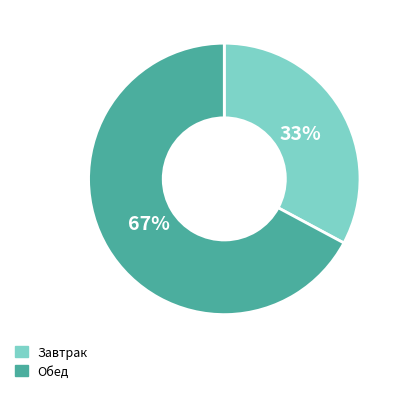

Does any single category account for the majority?

Yes